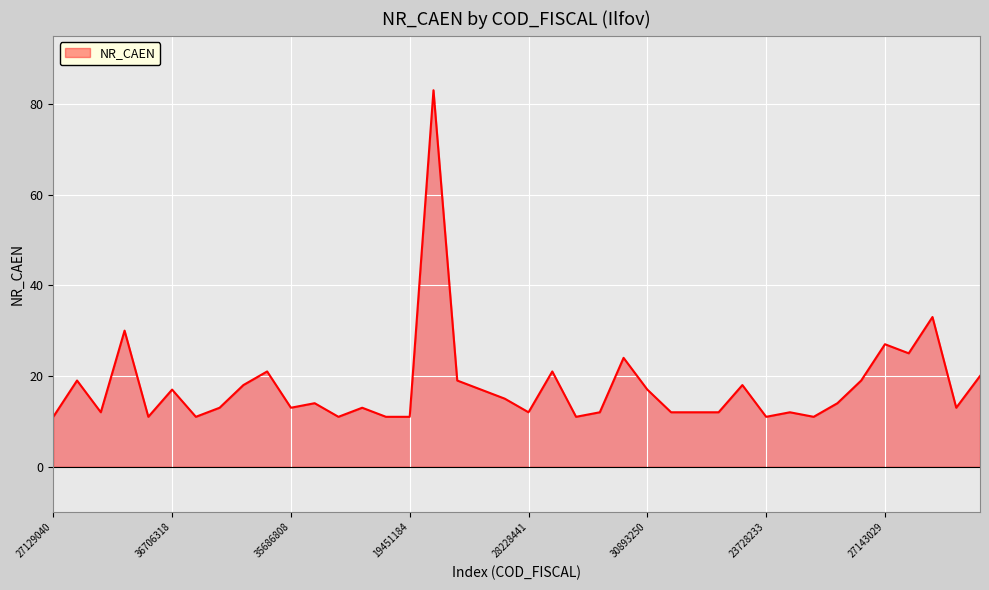

What is the greatest value displayed?

83